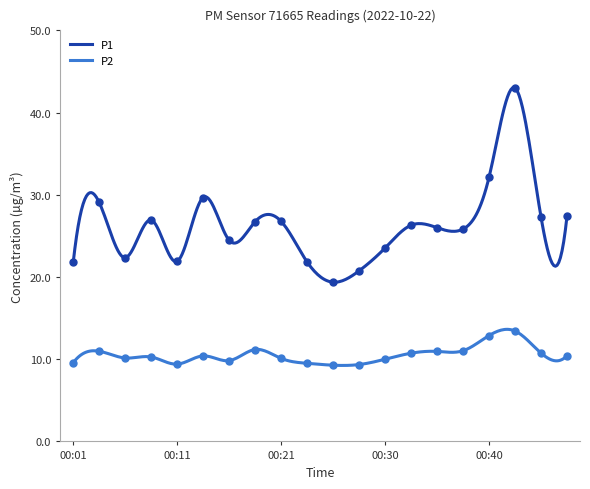

Is it true that P1 equals 48.8 at 00:40?

False